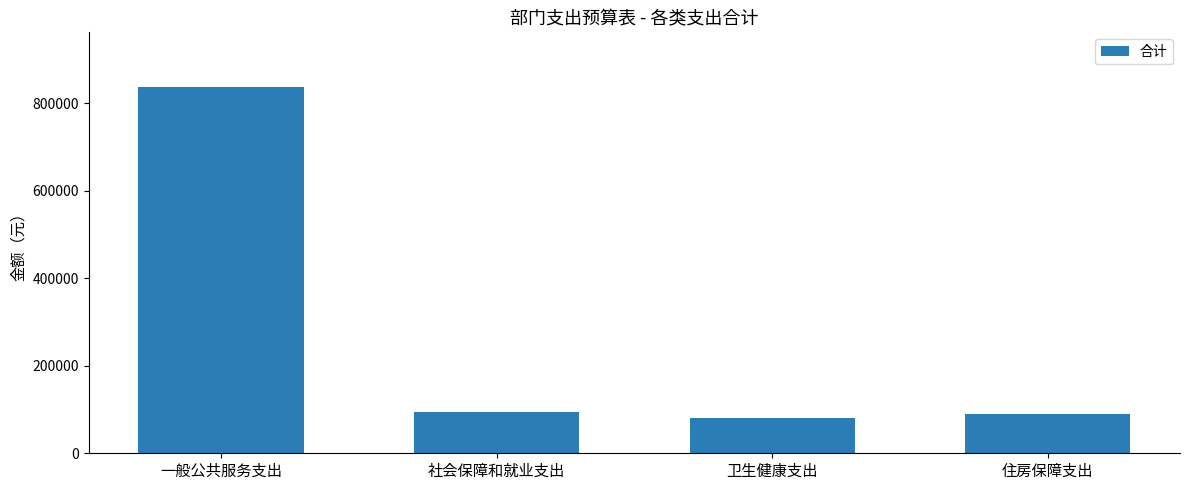

Where does the data first go above 95224?

一般公共服务支出